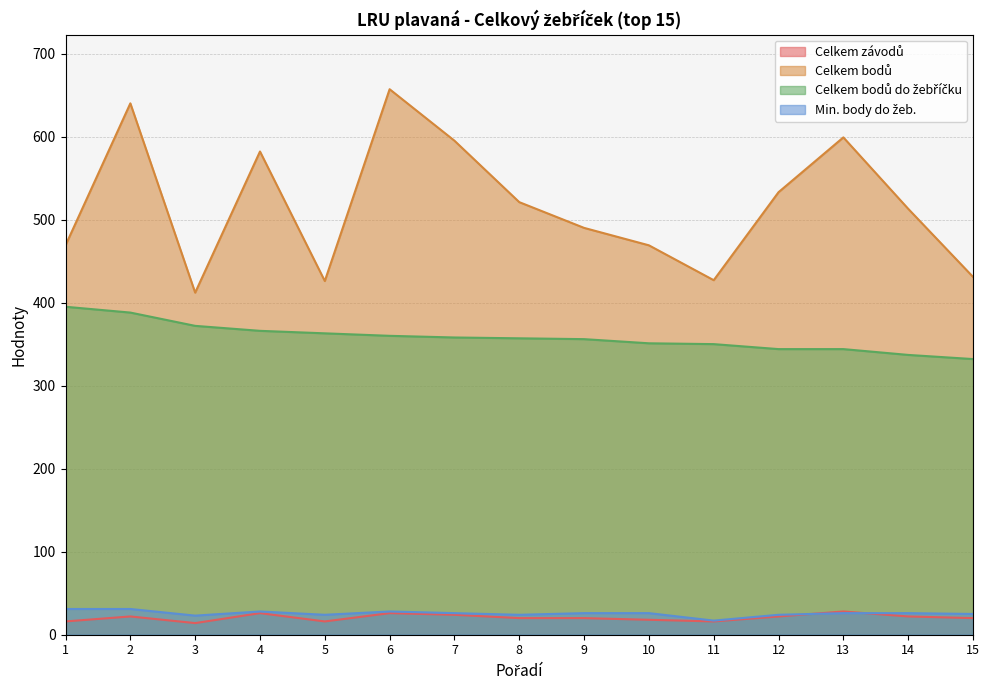

Count the number of categories in the chart.

15